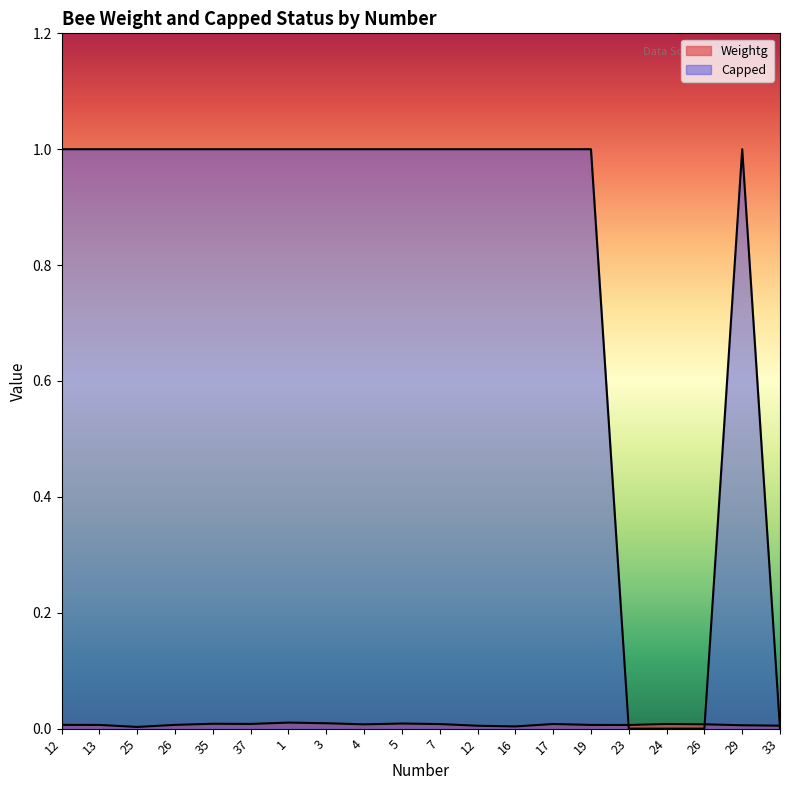

In Weightg, how many points are higher than both neighbors (excluding endpoints)?

5